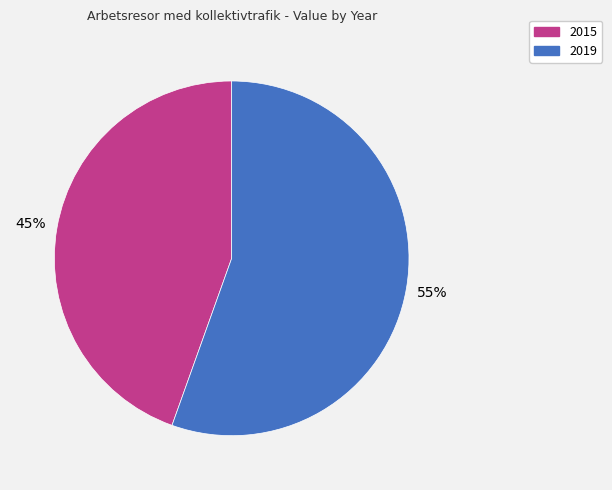

To the nearest percent, what percentage of the pie is 2019?

55%